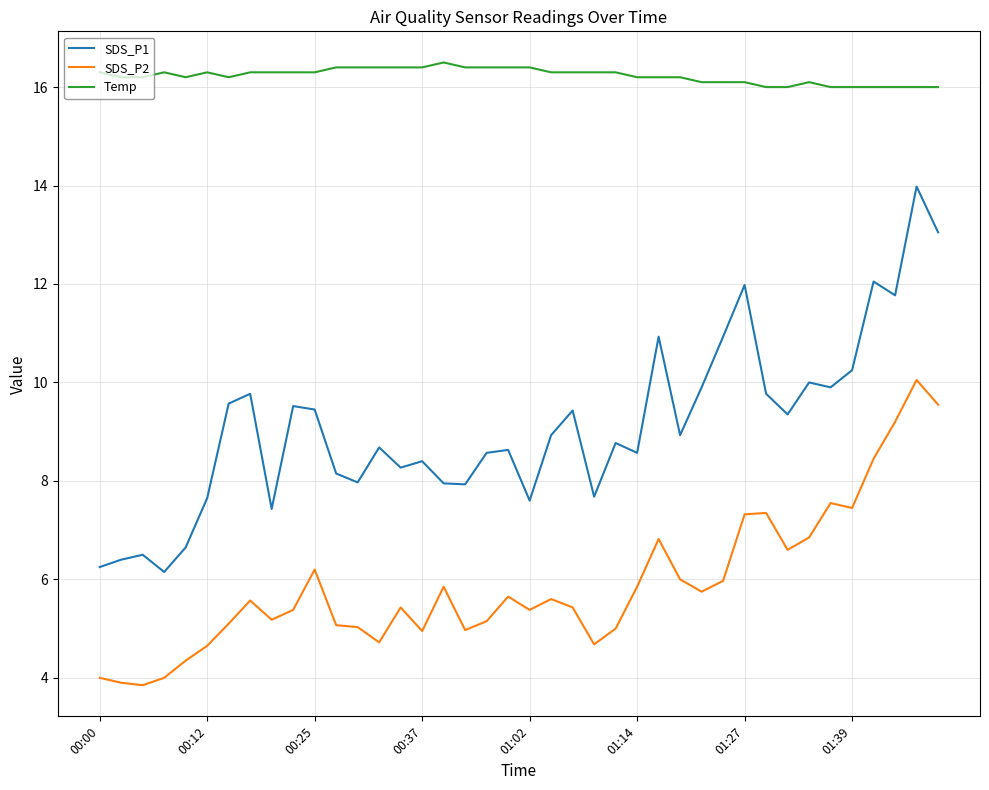

True or false: SDS_P1 and Temp intersect in this chart.

False